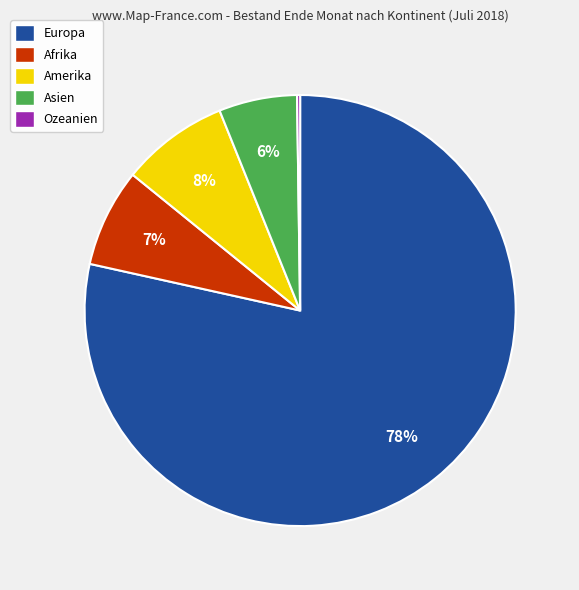

To the nearest percent, what percentage of the pie is Afrika?

7%